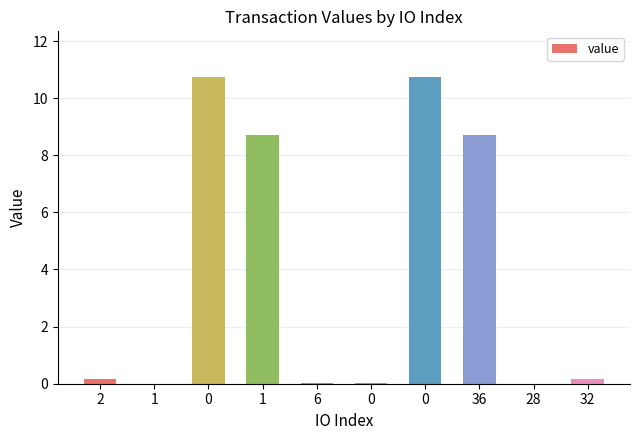

Are the bars horizontal?

No